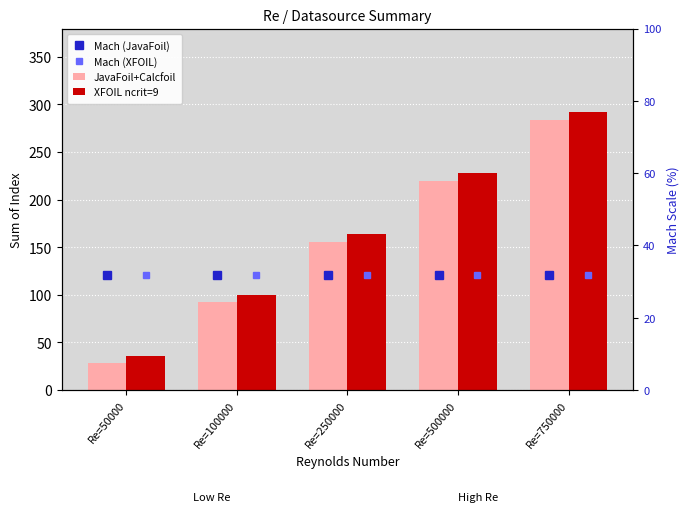

Is it true that XFOIL ncrit=9 equals 44 at Re=250000?

False